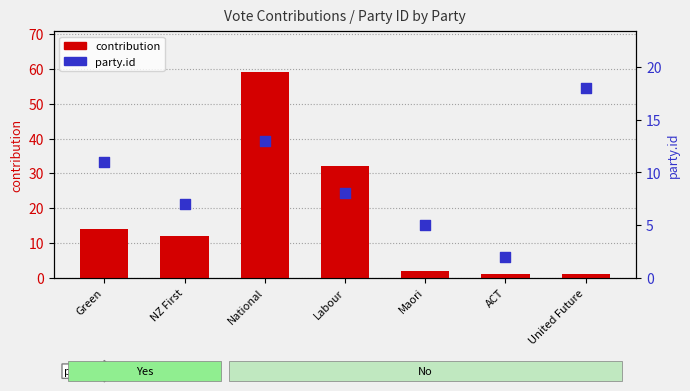

Which series has the largest Y range (max minus min)?

contribution